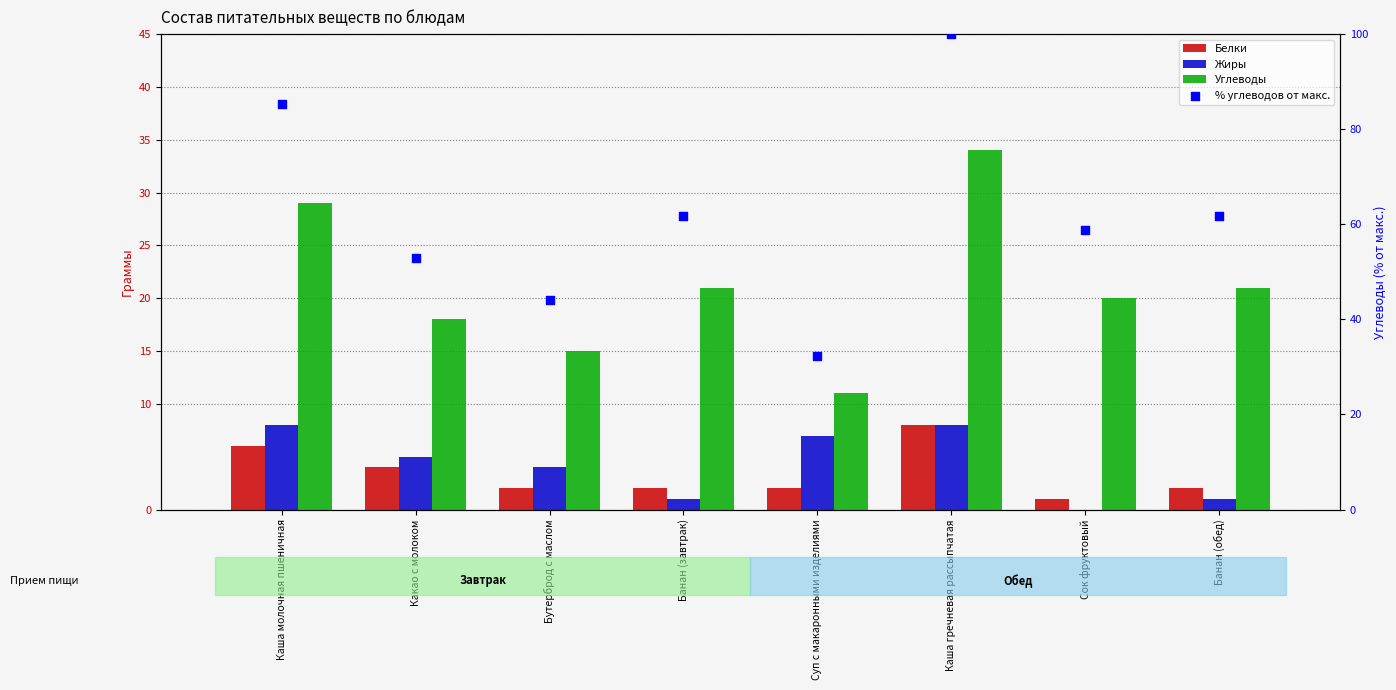

Which series contains the lowest Y value?

Жиры